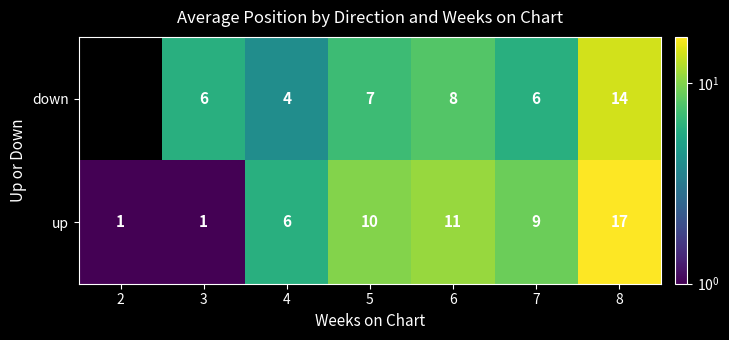

Which series changed the most between 3 and 4?

up